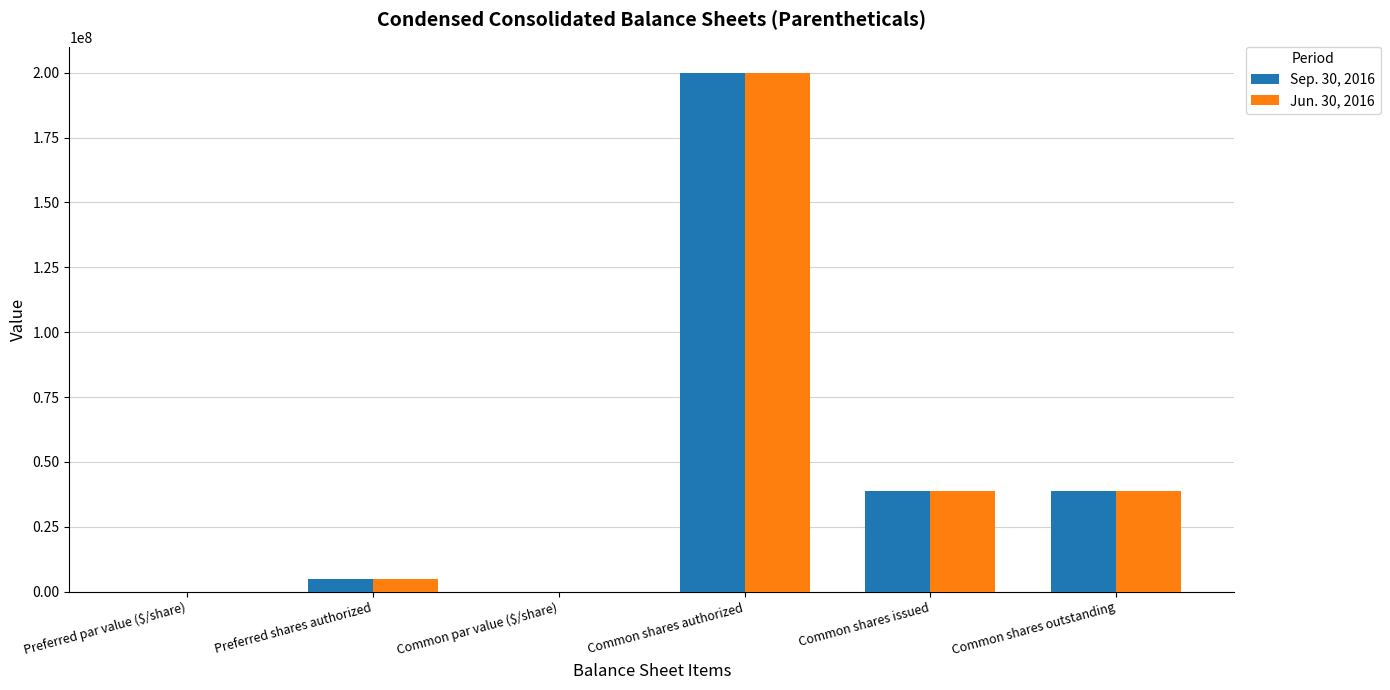

What value does the Jun. 30, 2016 series have at Common shares issued?

38640487.0